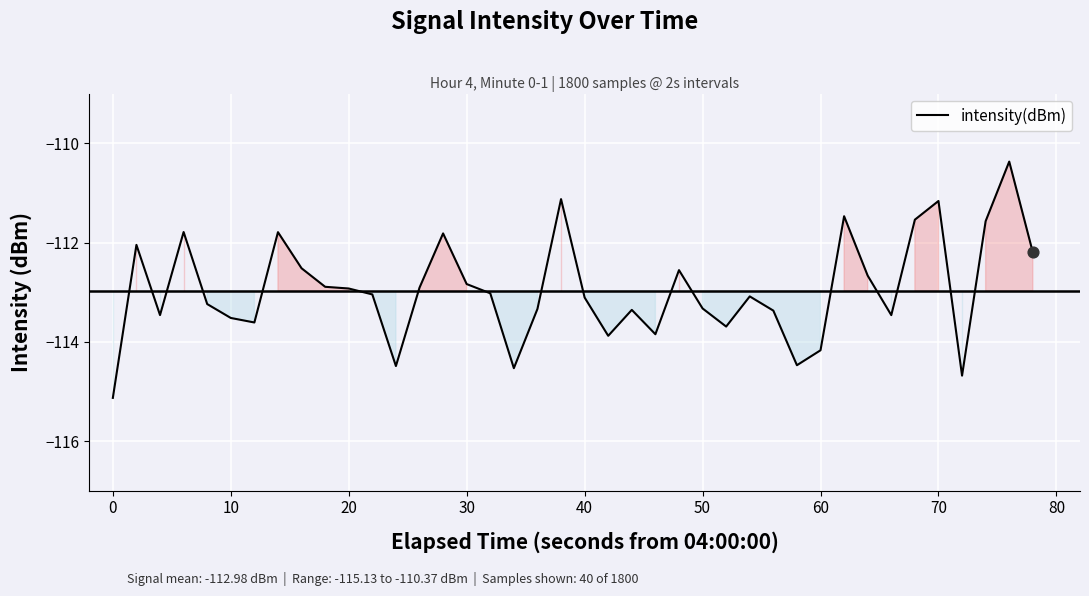

What is the difference between the maximum and minimum values?

4.8